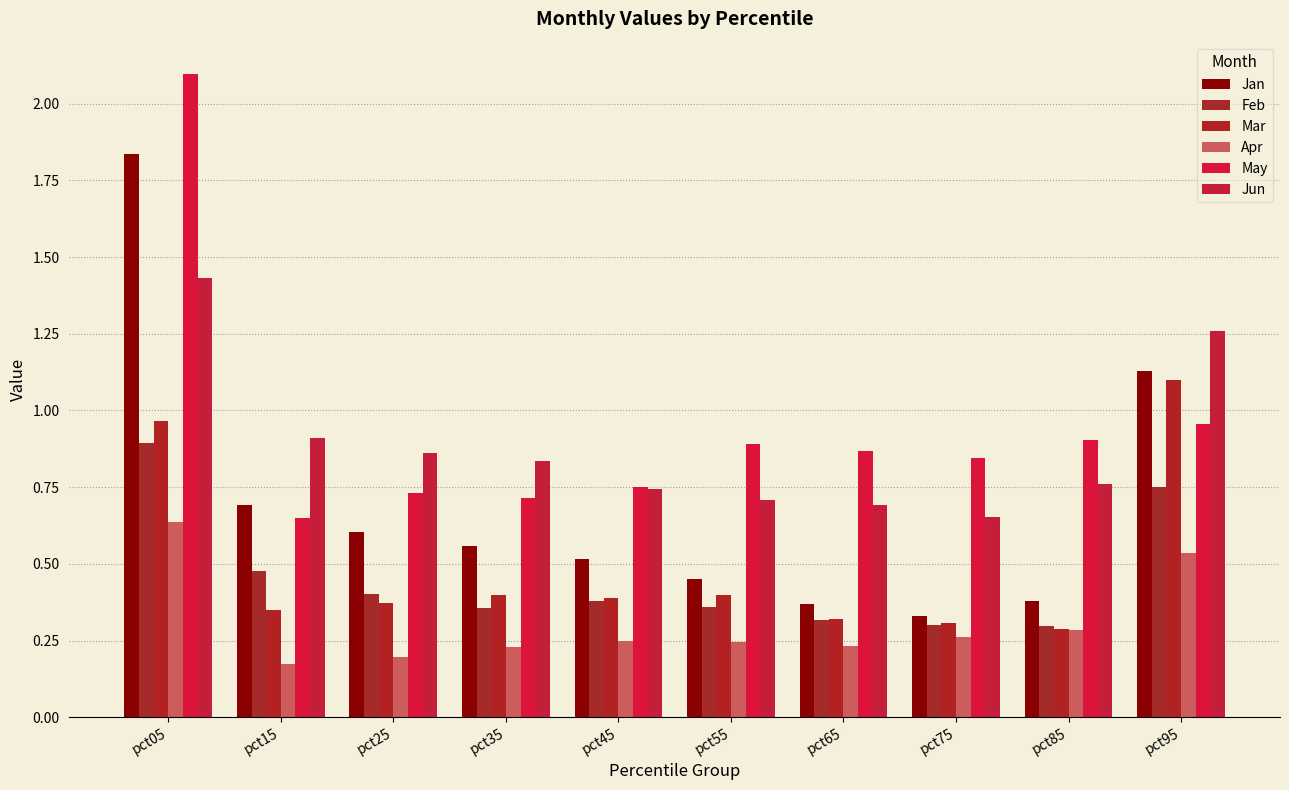

What is the approximate value of Jan at pct65?

0.4